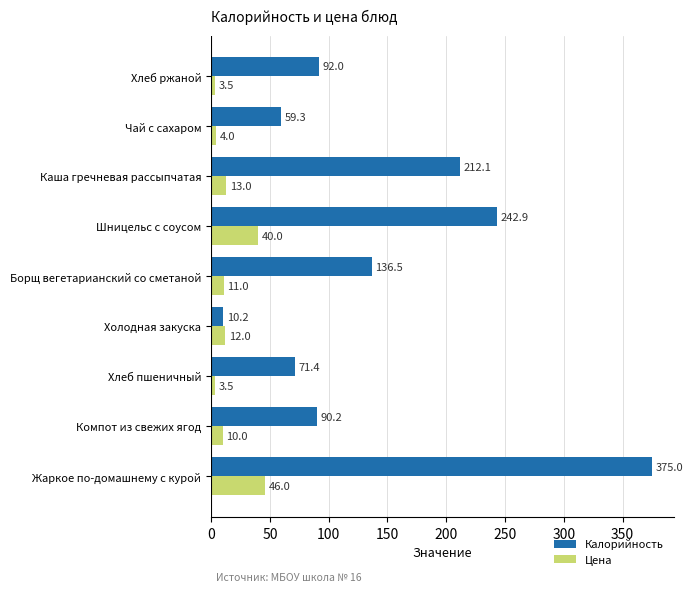

The Калорийность series shows 59.3 at Чай с сахаром. True or false?

True